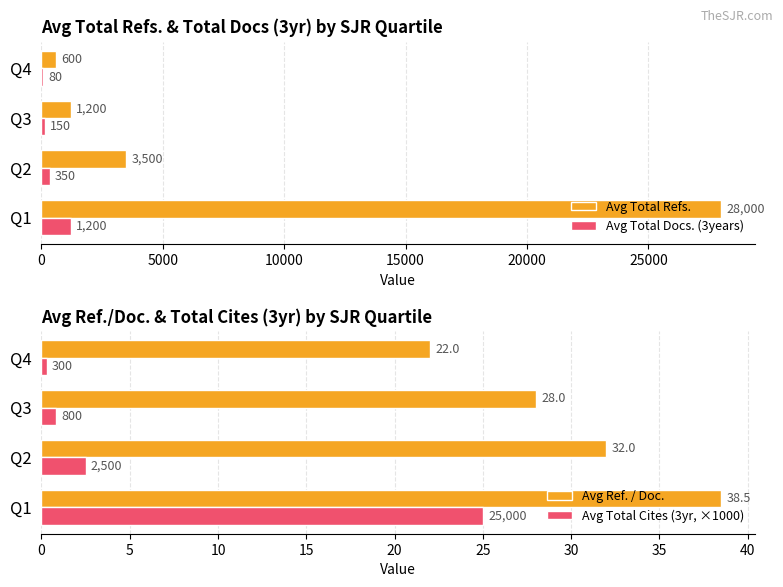

True or false: Avg Total Docs. (3years) has a value of 1200 at Q1.

True